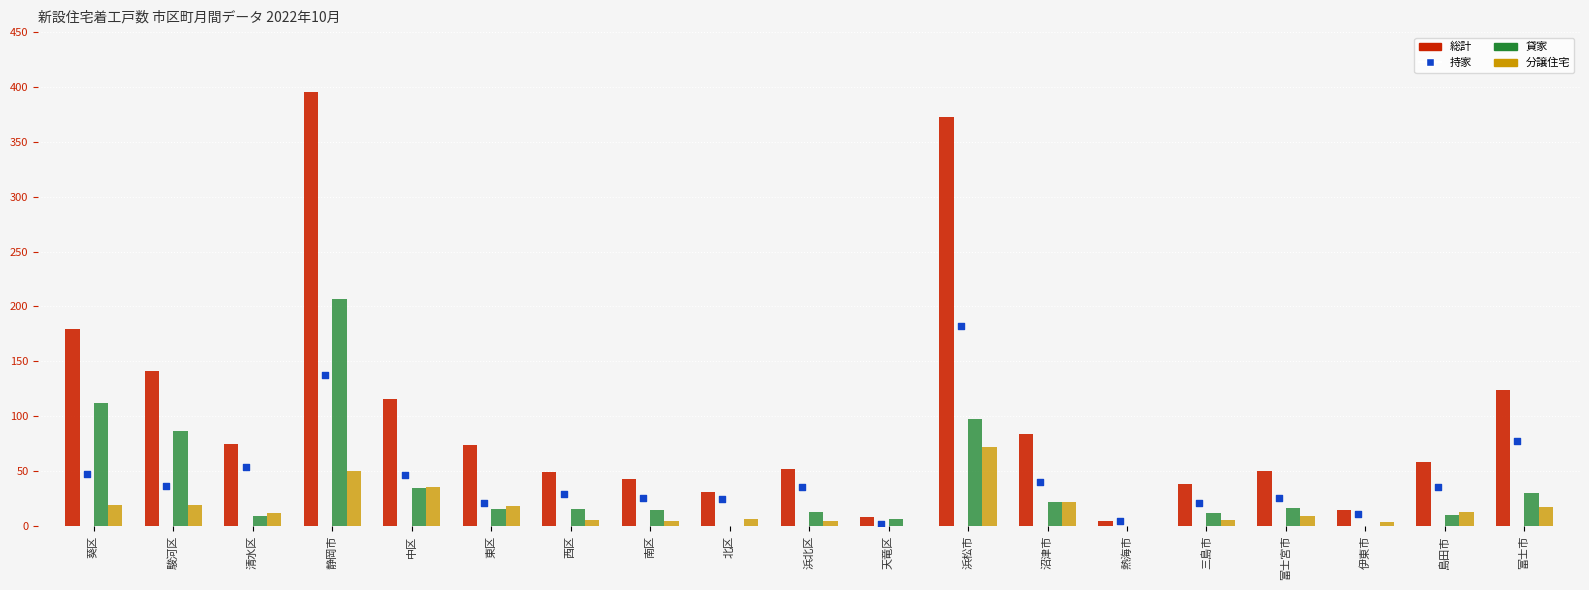

Which series has the largest total across all categories?

総計